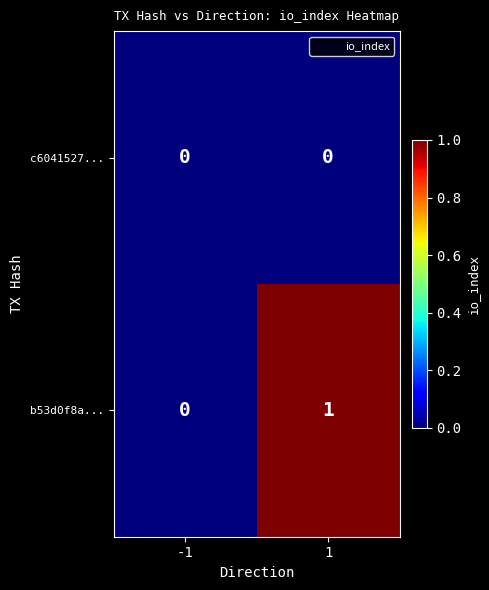

List the series in order of their peak value, lowest first.

c6041527..., b53d0f8a...